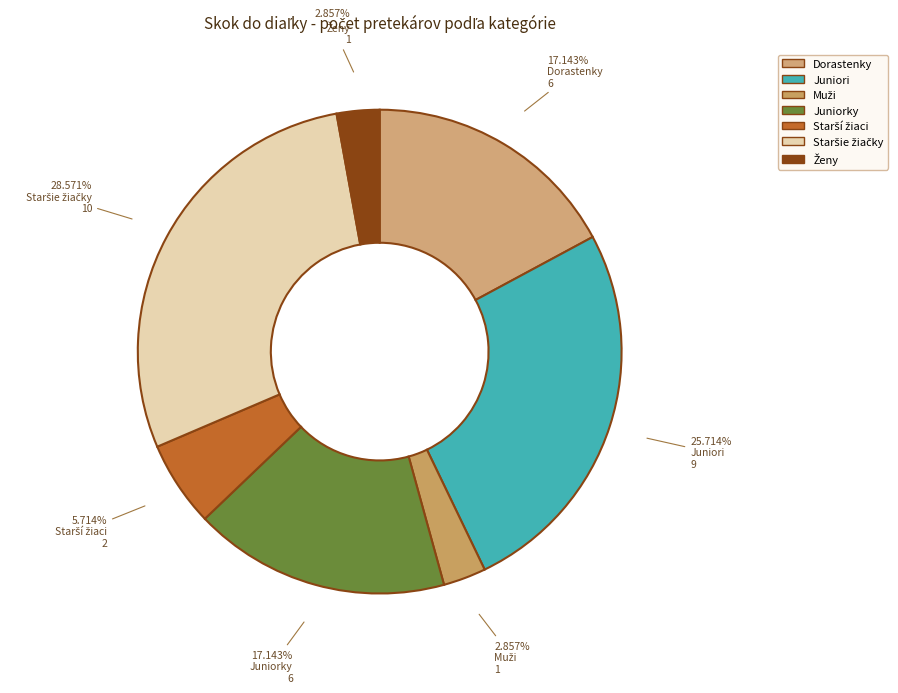

How many segments does this pie chart have?

7